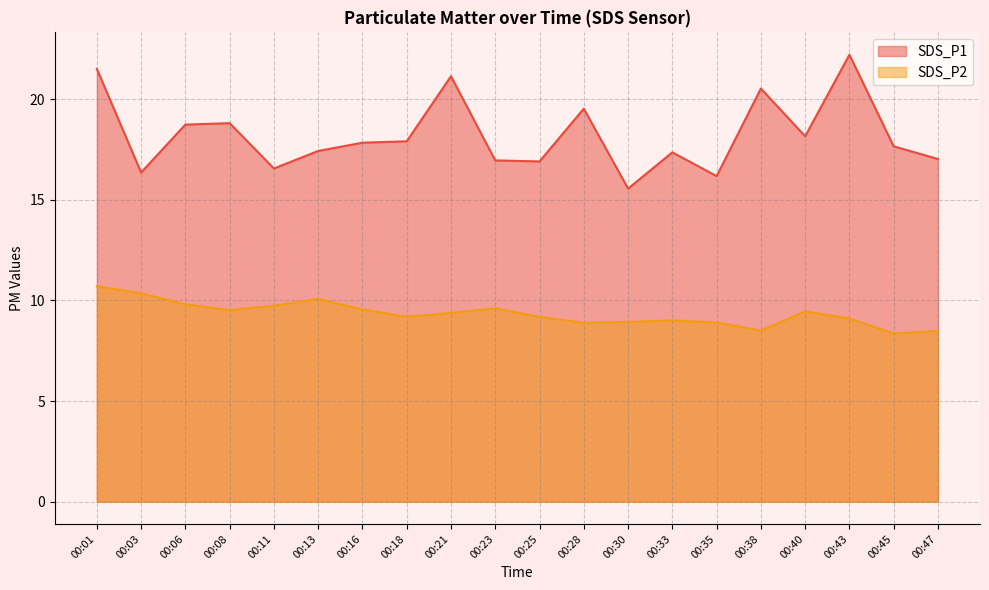

Rank the series at 00:25 from lowest to highest value.

SDS_P2, SDS_P1